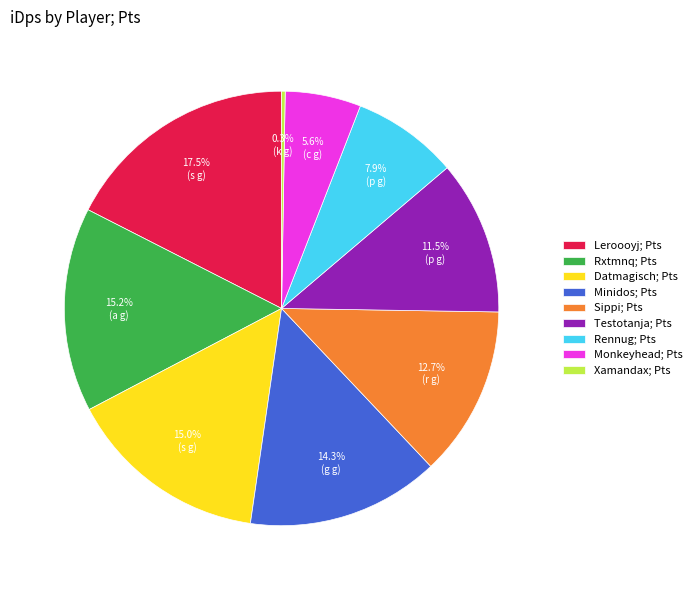

What percentage do Monkeyhead and Rennug together represent?

13.5%